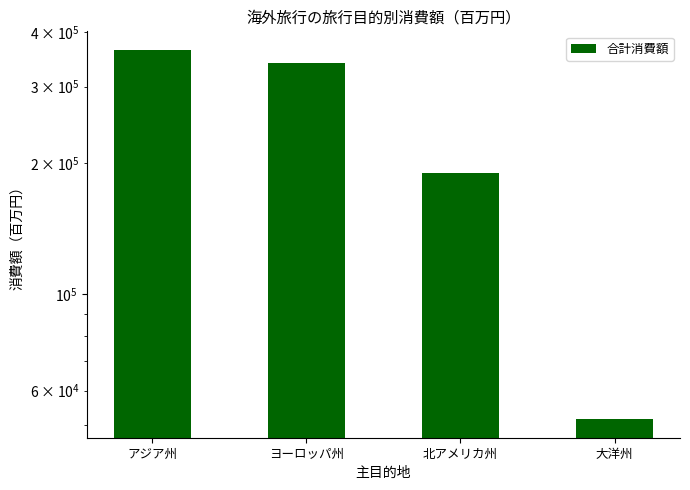

What is the value of the 4th bar from the left?

51552.8